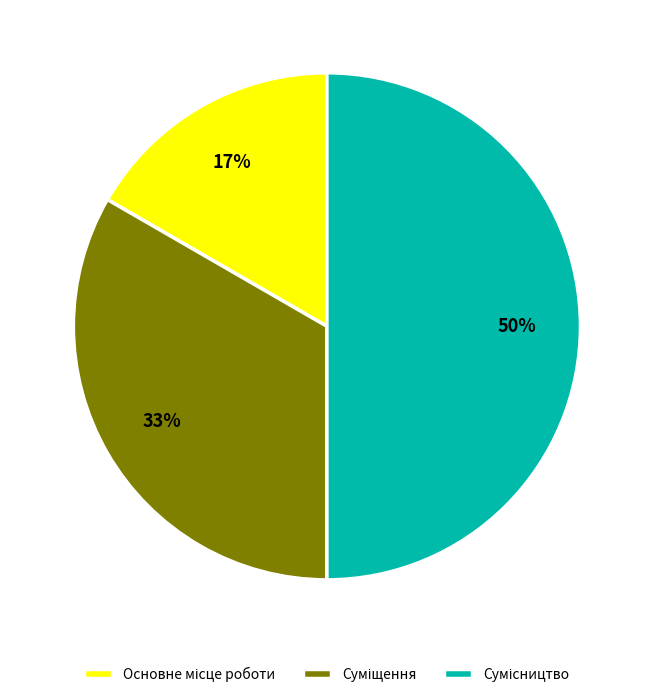

To the nearest percent, what is the average slice percentage?

33%